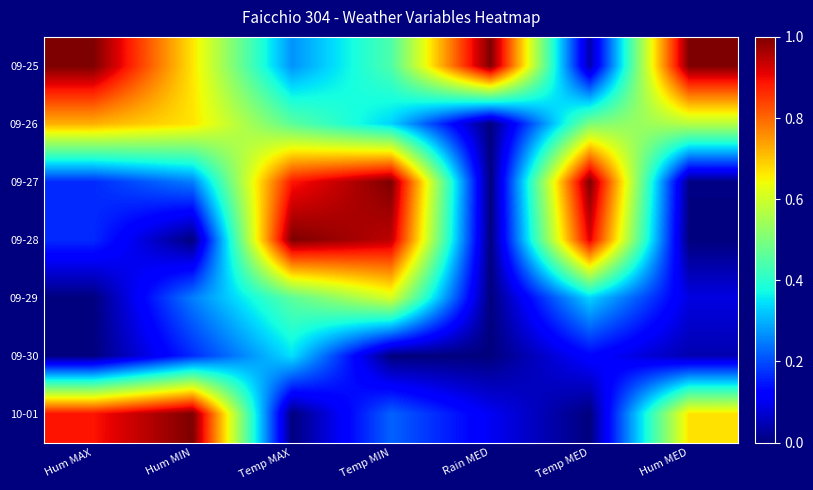

Which label corresponds to the smallest value in the chart?

Rain MED